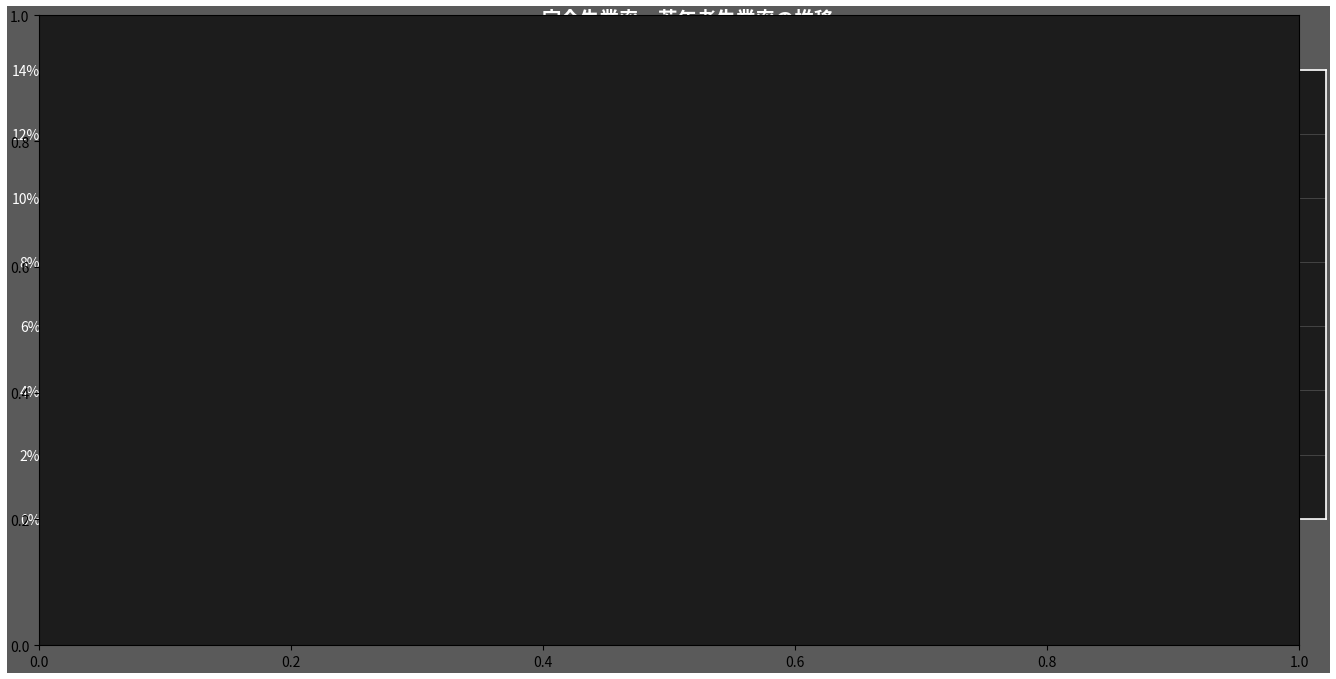

Where is the first local maximum for 完全失業率?

R5/8